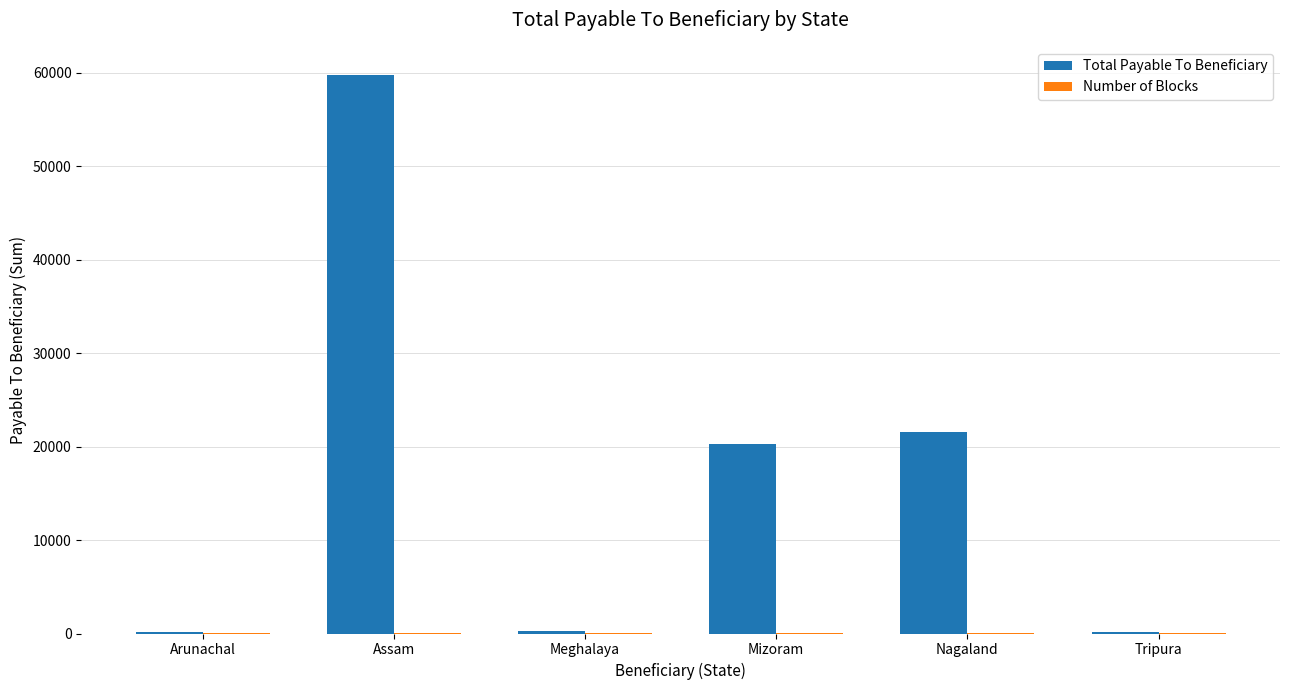

Which category has the highest value in the Total Payable To Beneficiary series?

Assam